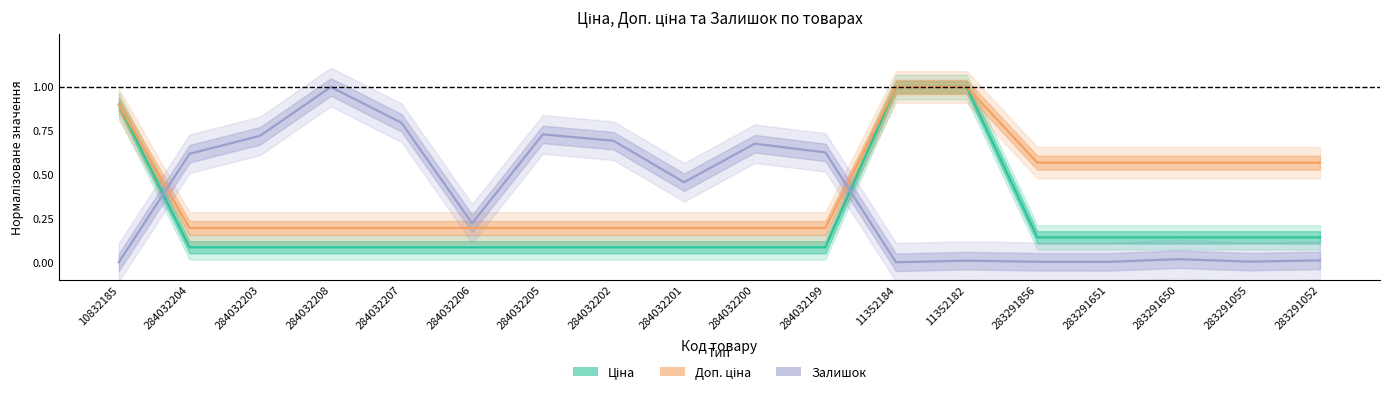

At which category does the chart reach its minimum across all series?

11352184